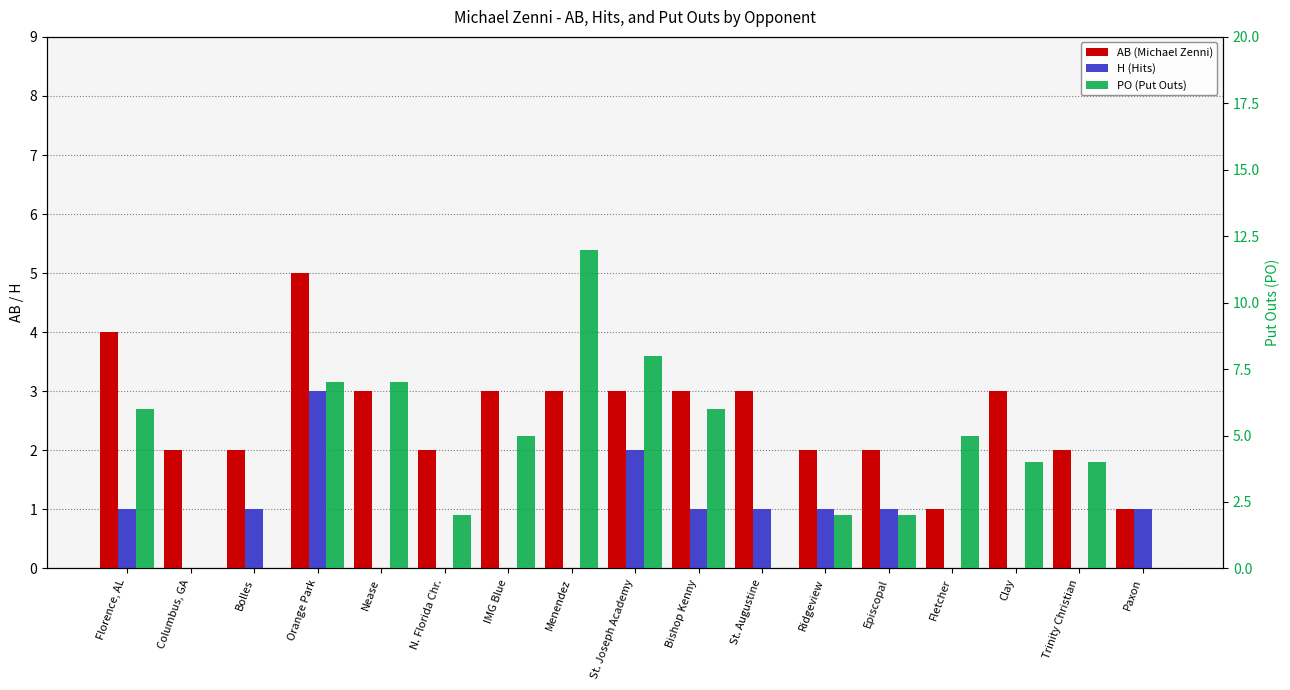

Count the number of data series in this chart.

3